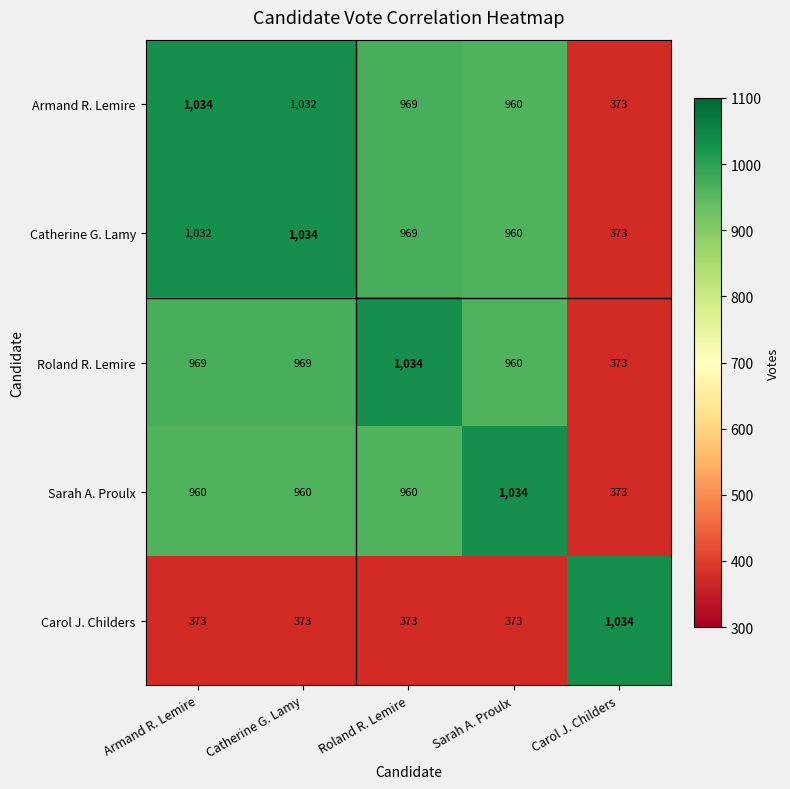

True or false: Carol J. Childers has a value of 182 at Catherine G. Lamy.

False